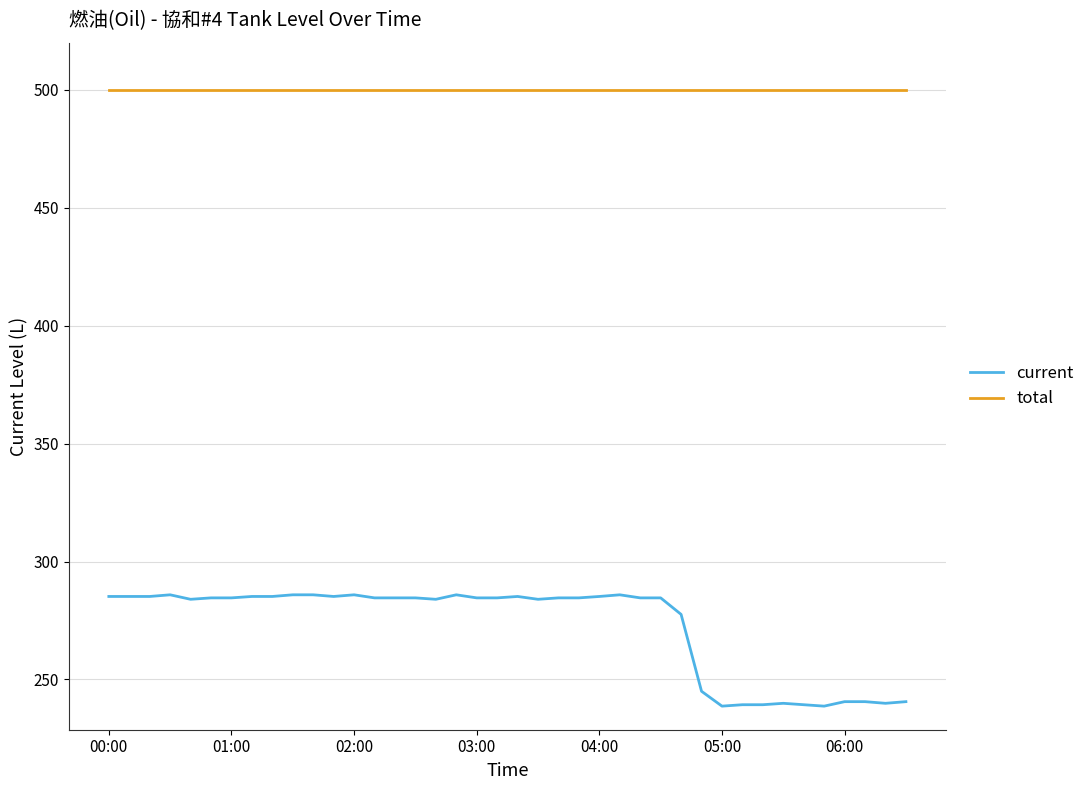

List the series in order of their peak value, highest first.

total, current